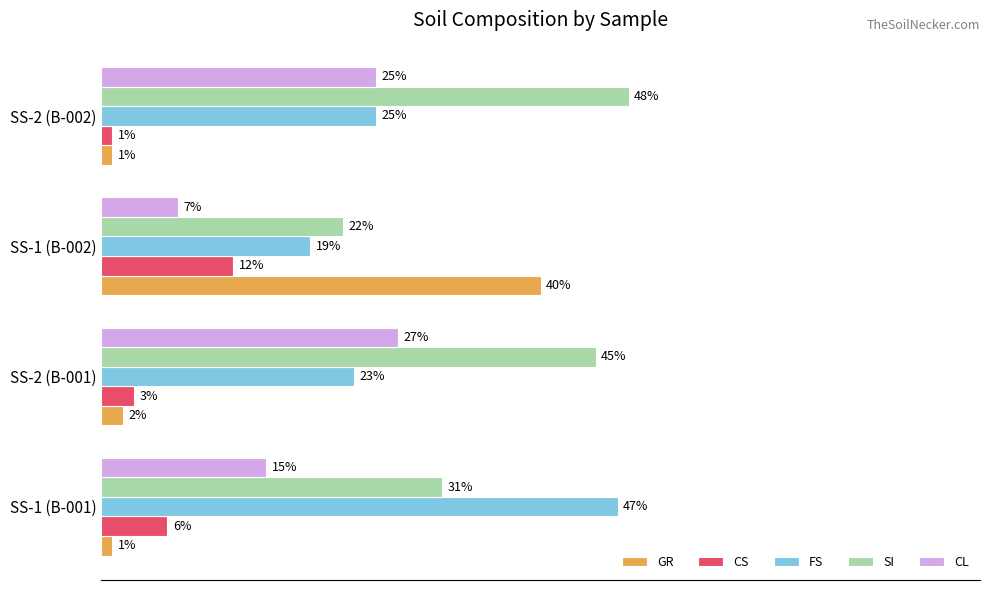

At which label does GR reach its peak?

SS-1 (B-002)